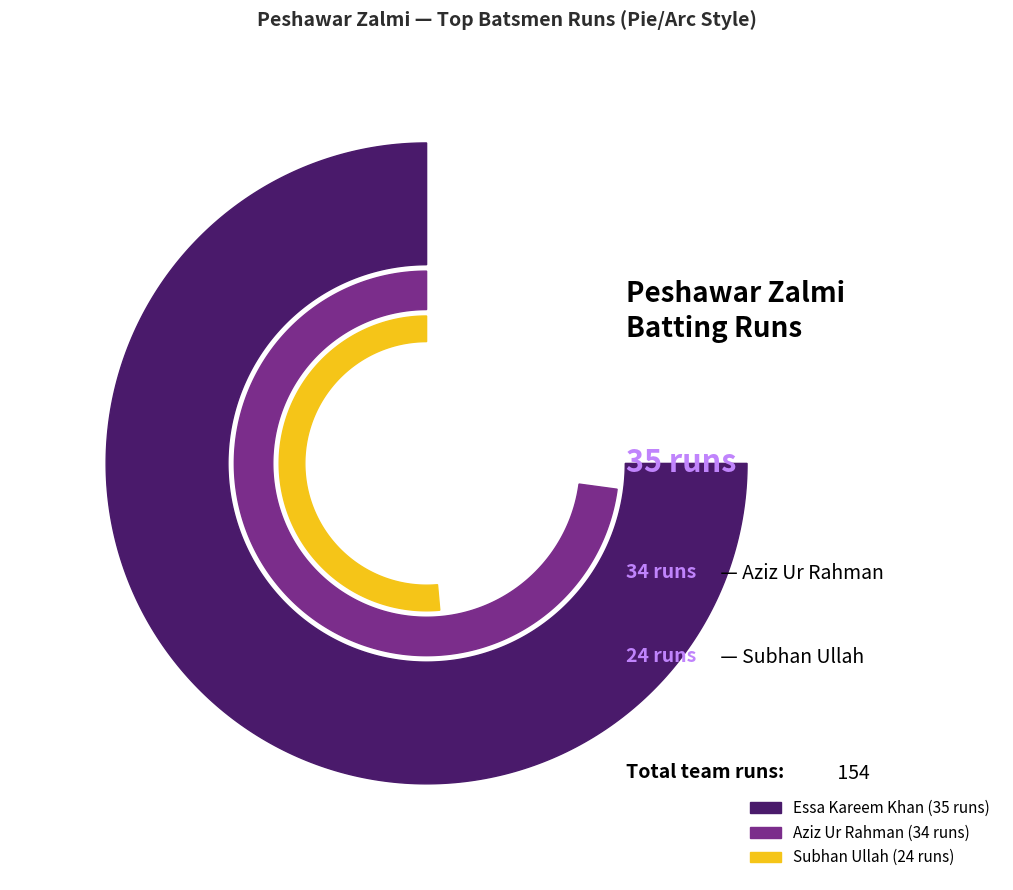

To the nearest percent, what portion does Aziz Ur Rahman represent?

22%